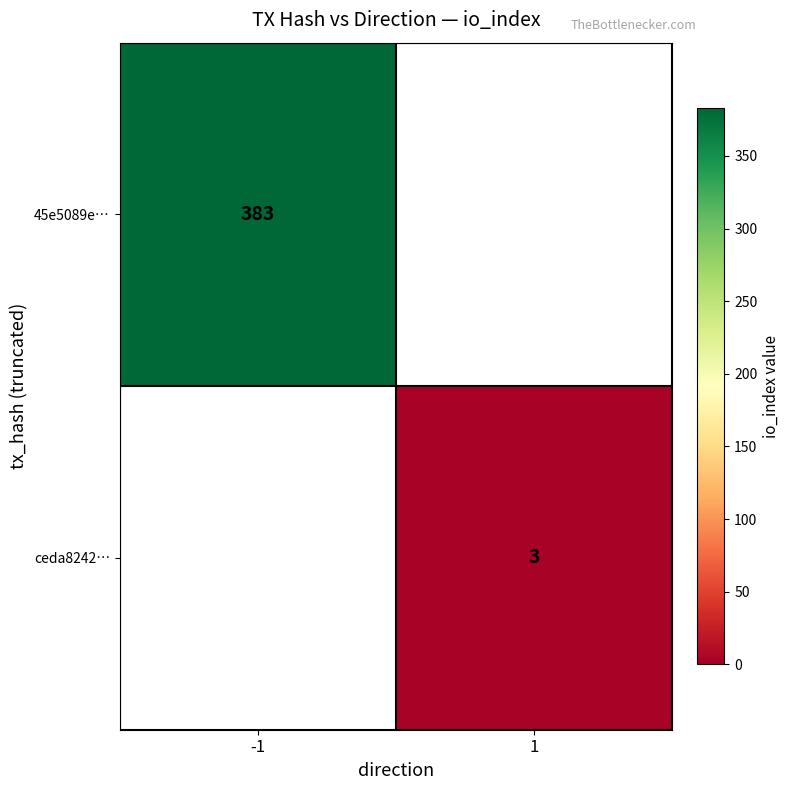

Is it true that 45e5089e… equals 383 at -1?

True